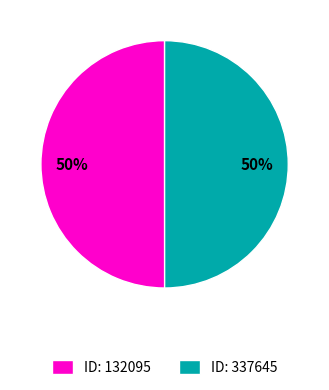

To the nearest percent, what portion does ID: 337645 represent?

50%